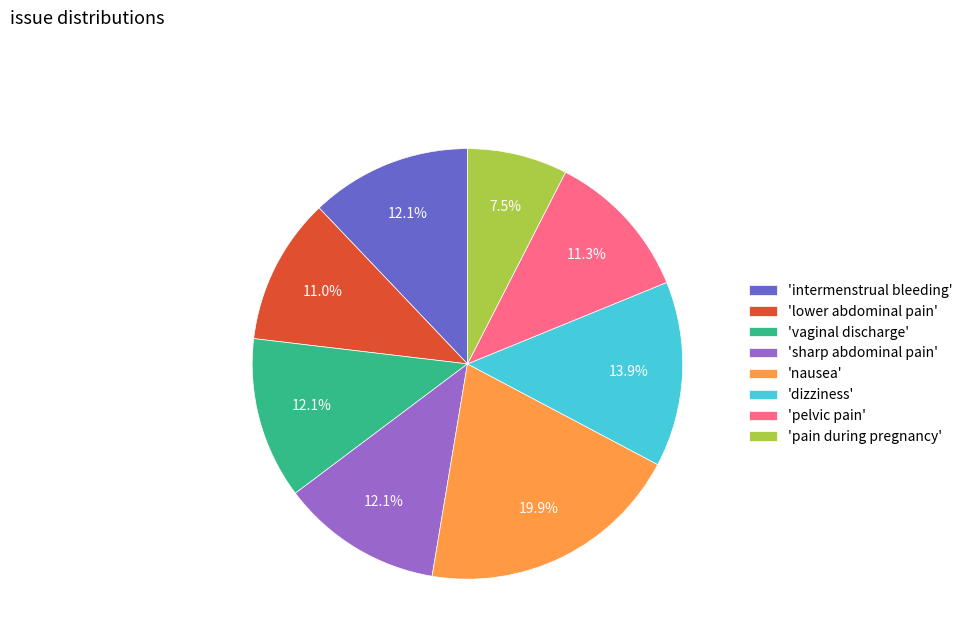

What is the smallest slice in the pie chart?

'pain during pregnancy'